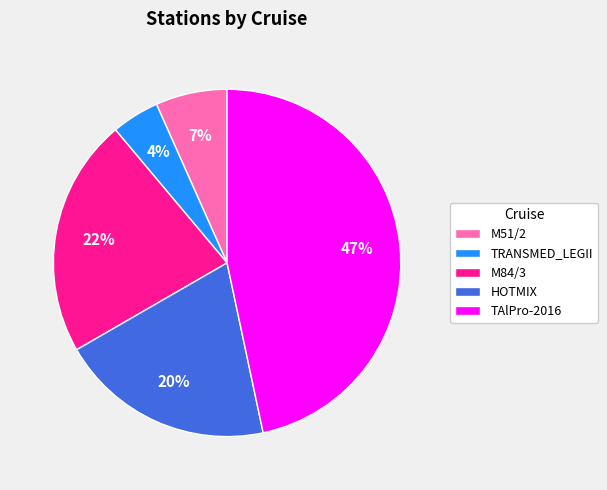

What percentage is the M51/2 slice, to the nearest percent?

7%